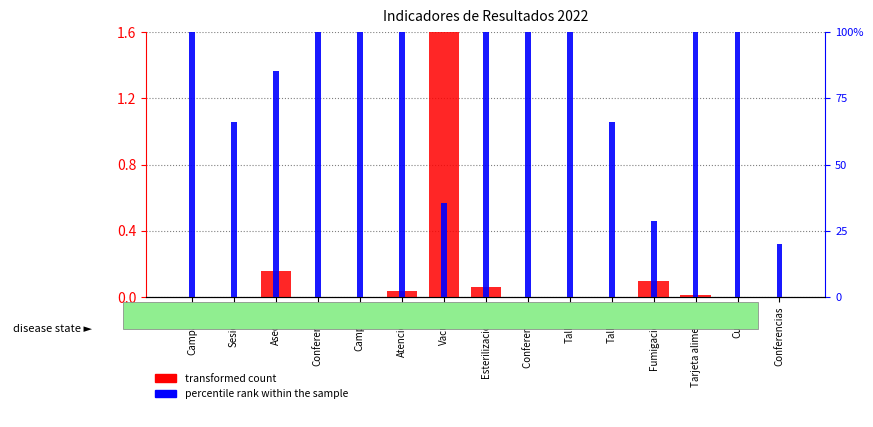

What is the label of the 10th bar from the left?

Talleres